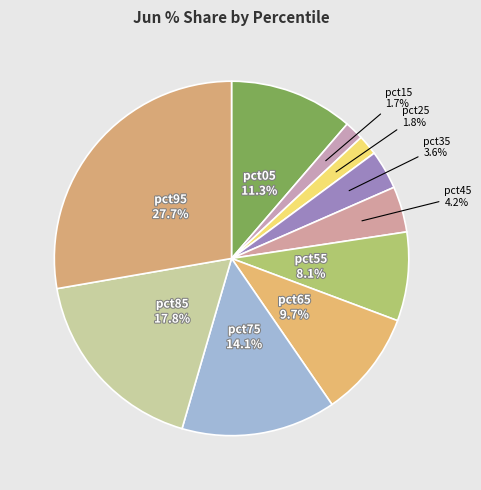

True or false: pct95 accounts for 28% of the total.

True